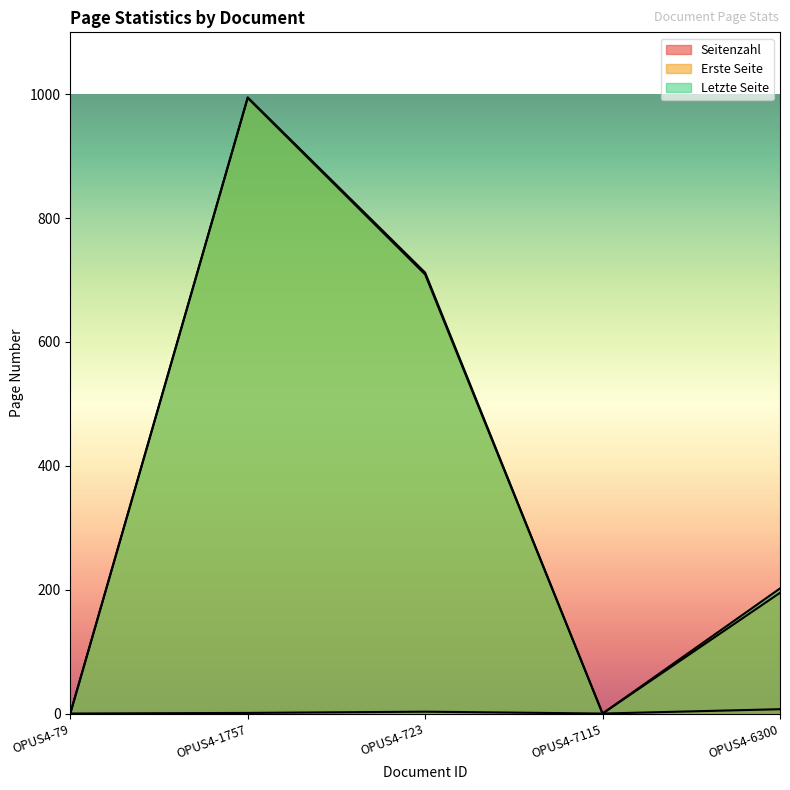

How many lines are shown in the chart?

3